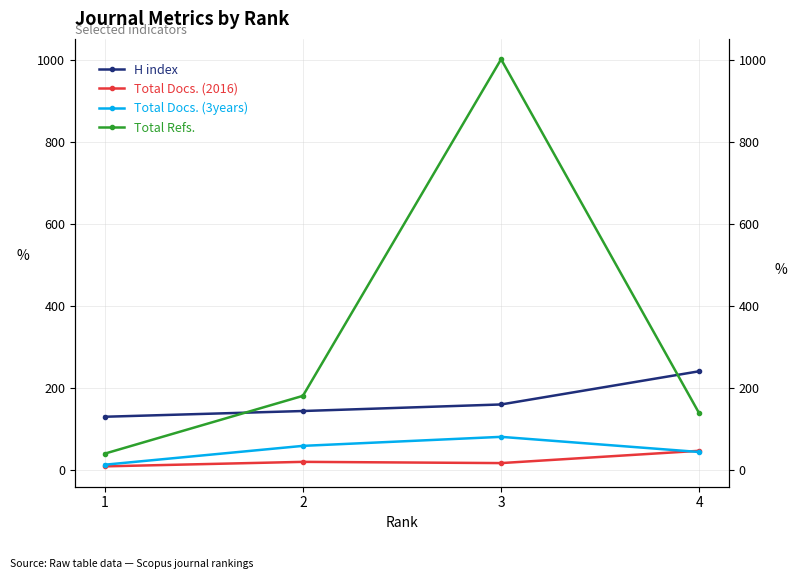

True or false: Total Refs. has a value of 137 at 4.

True